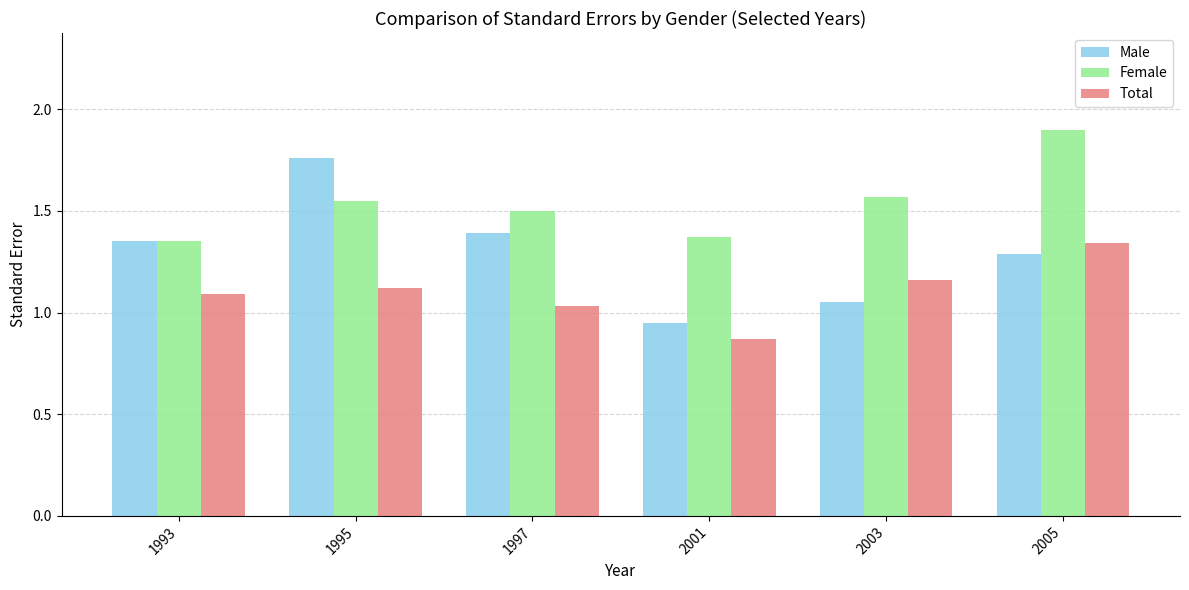

At which label does Female reach its peak?

2005